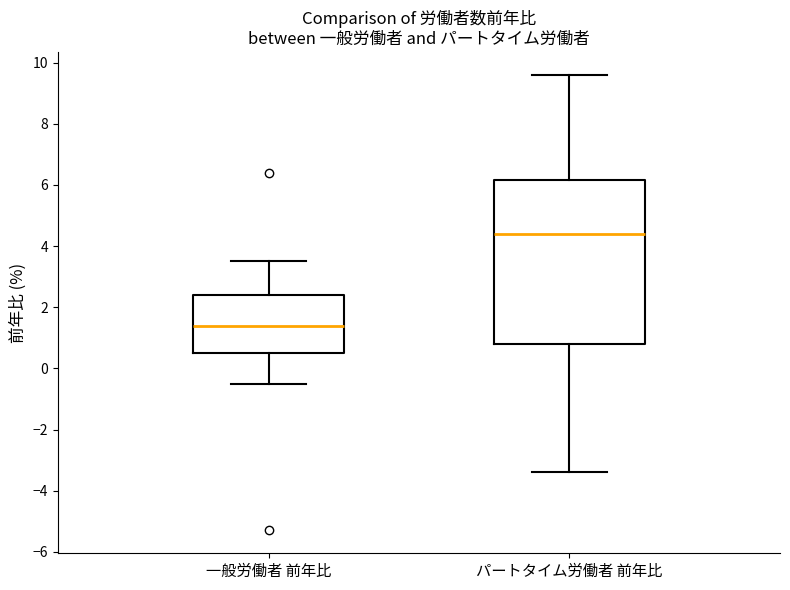

Reading left to right, read every box against the y-axis: the position of its median line, the range the box covers, and the ends of its whiskers. The values are not printed on the chart, so give them approximately, as read against the axis.

一般労働者 前年比: median 1.4, box 0.6 to 2.4, whiskers -0.4 to 3.6
パートタイム労働者 前年比: median 4.4, box 0.8 to 6.2, whiskers -3.4 to 9.6